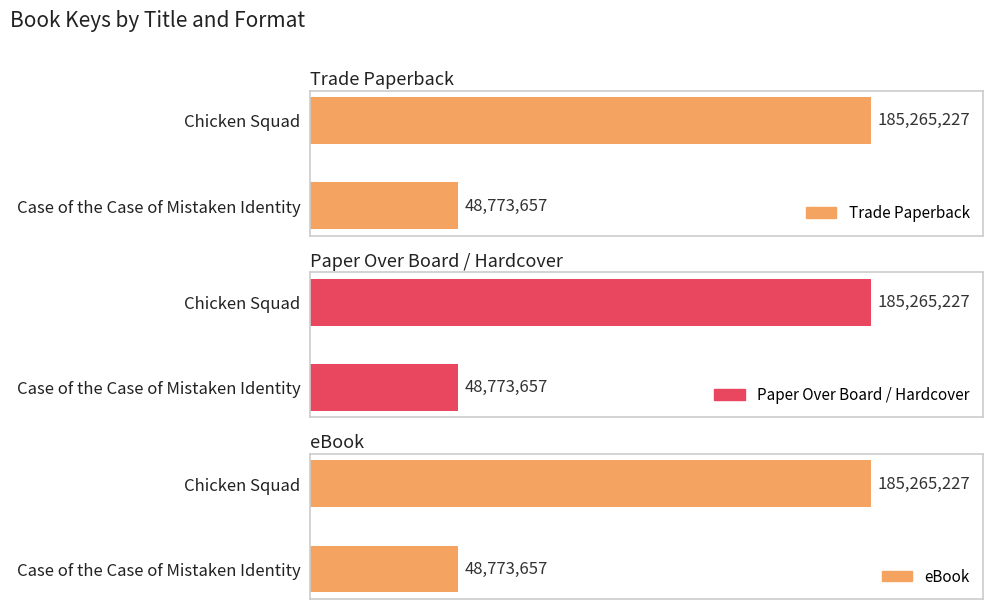

At how many categories does at least one series exceed 173320527?

1